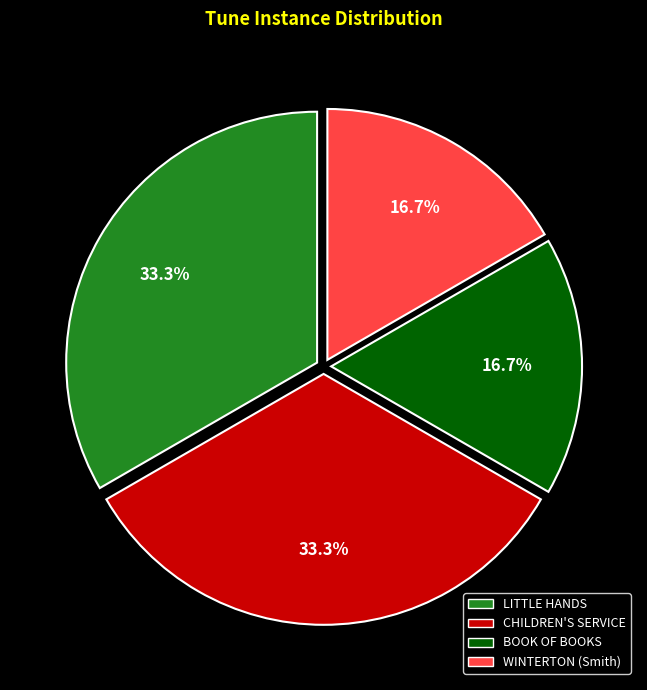

To the nearest percent, what is the combined percentage of CHILDREN'S SERVICE and LITTLE HANDS?

67%